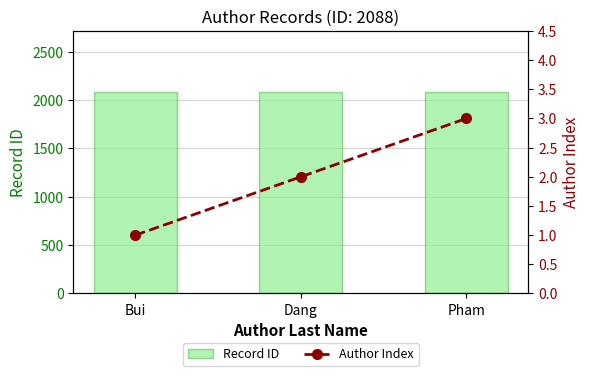

At which category does the chart reach its peak across all series?

Bui